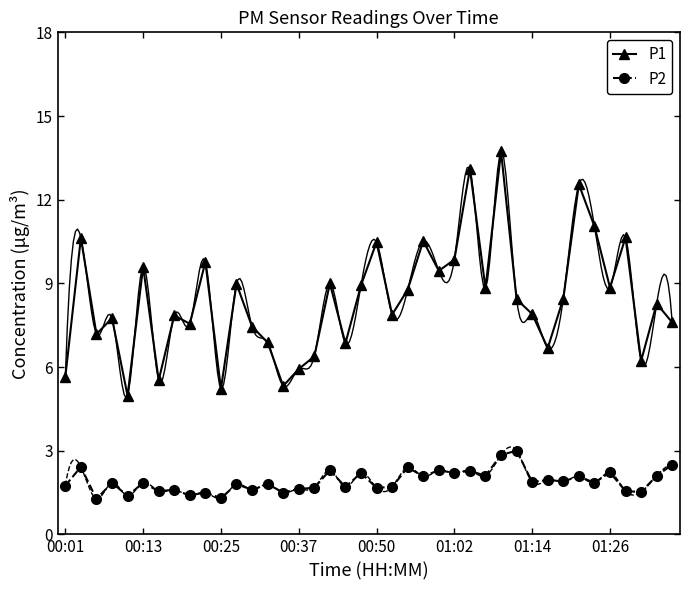

Which category has the highest value across all series?

28